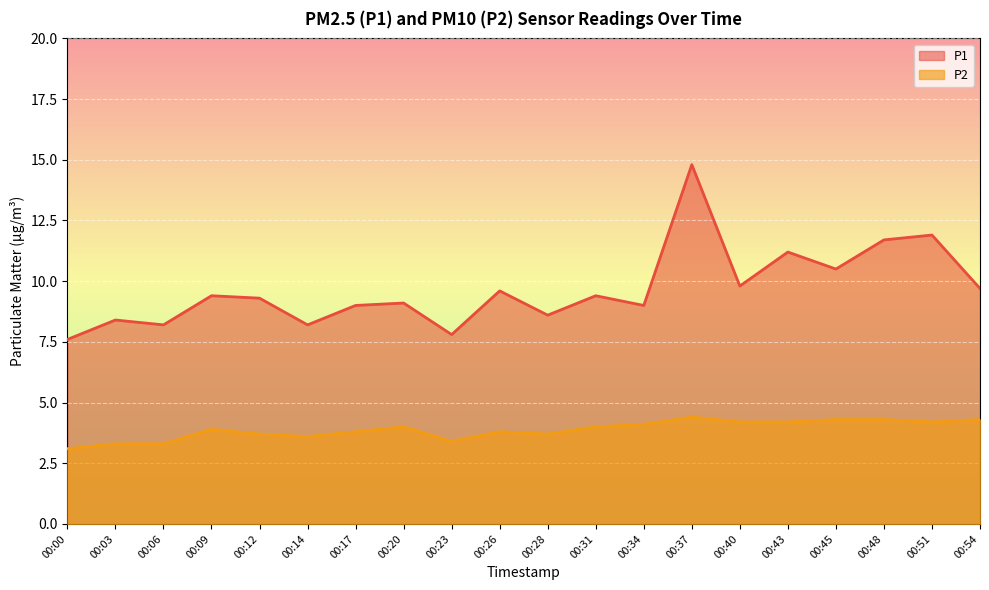

What are all the series names shown in the legend?

P1, P2